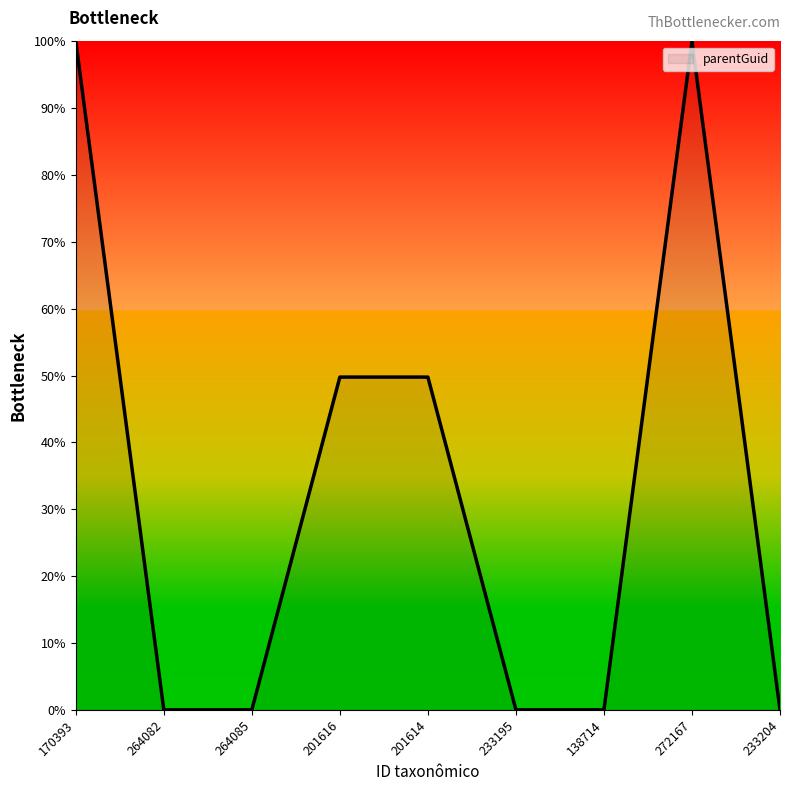

What position from the right is 233195?

4